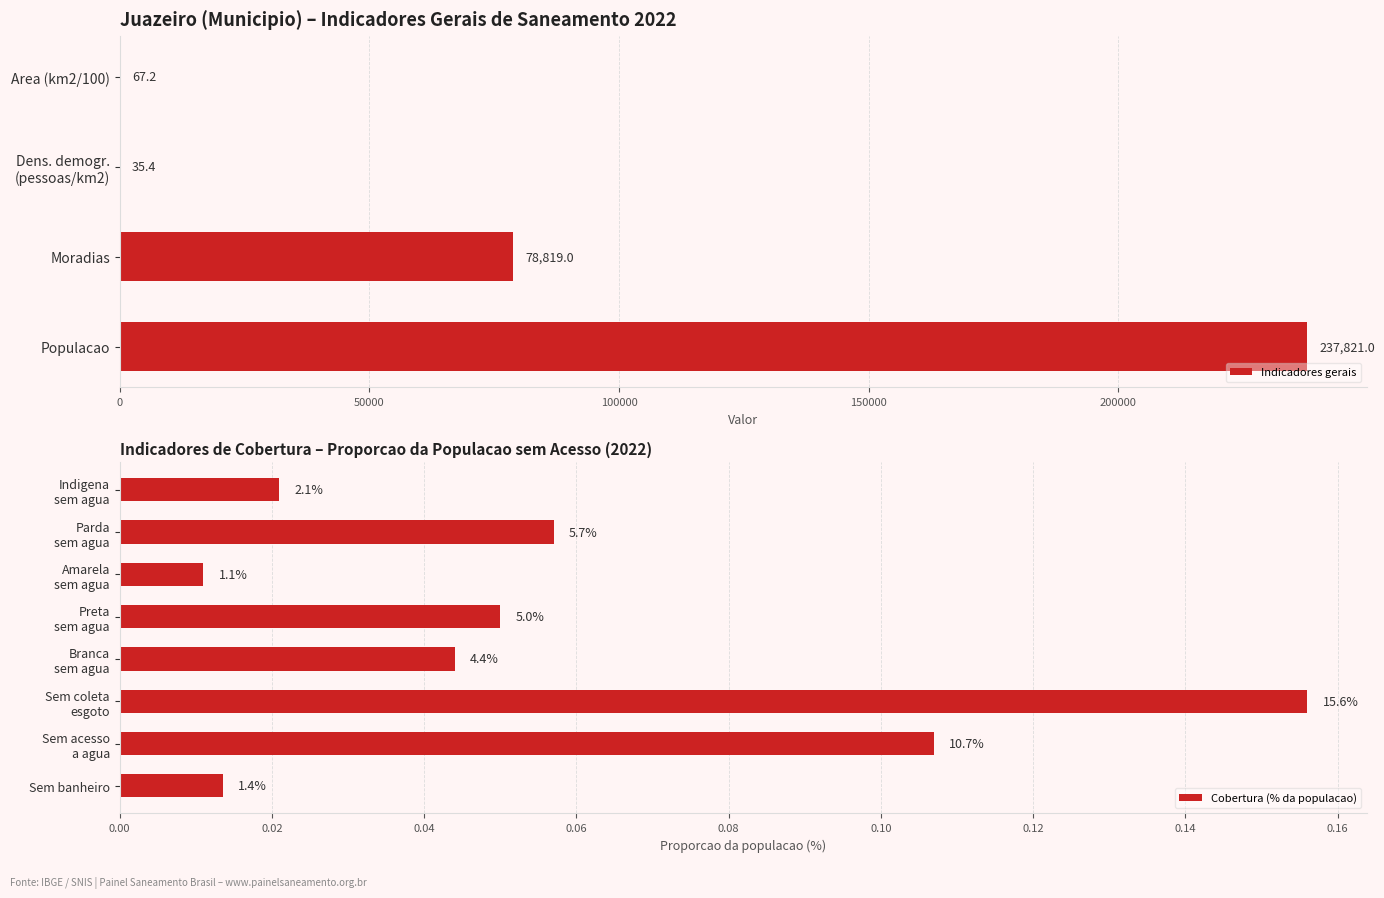

What is the sum of the values at 5 and 8?

0.2